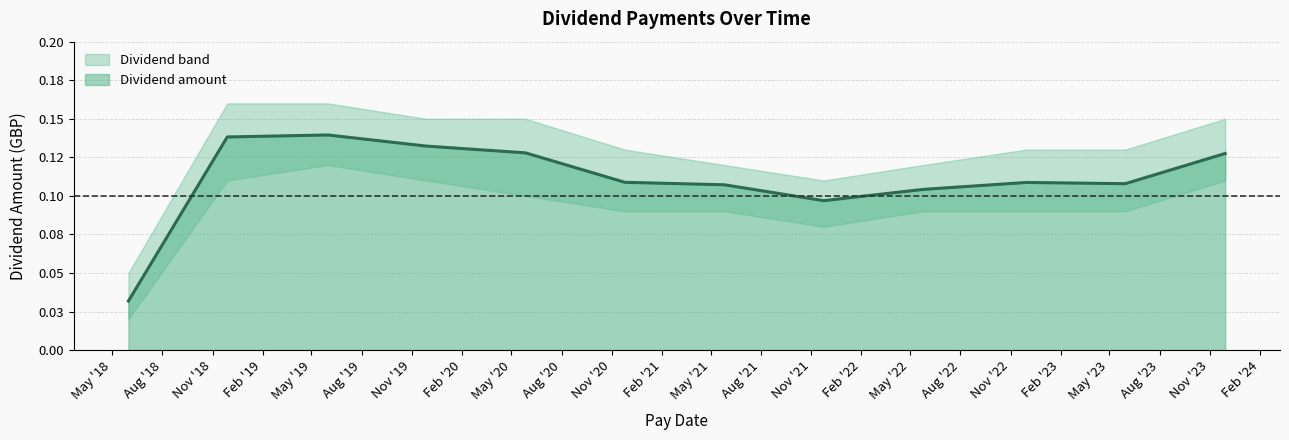

How many data points does each series have?

12